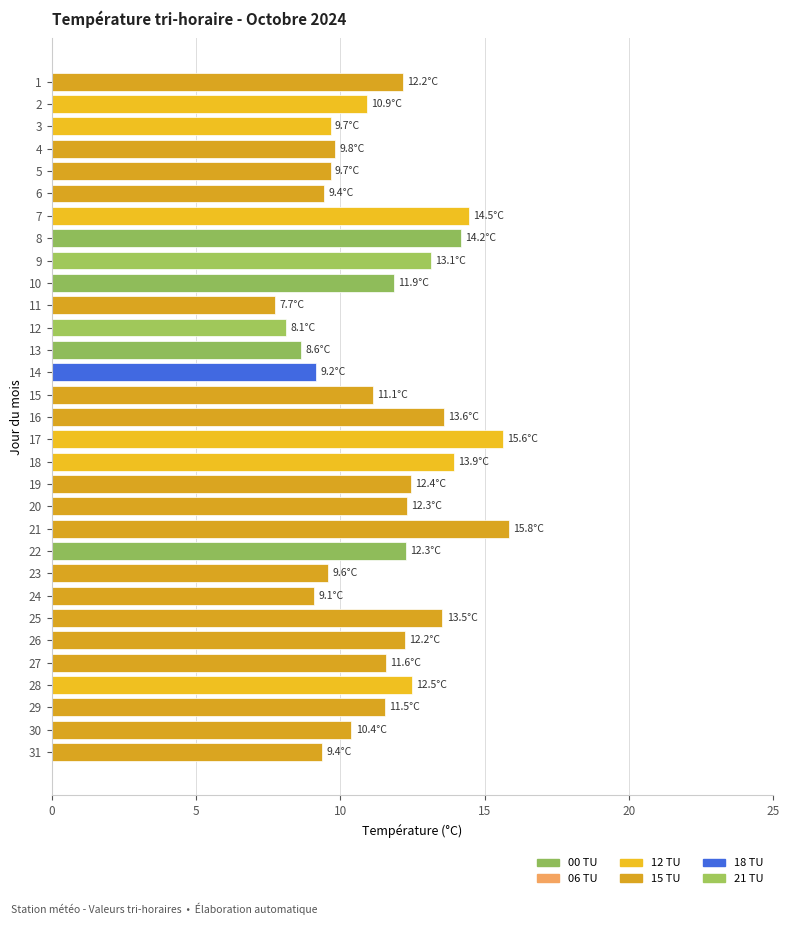

What is the average value?

11.5